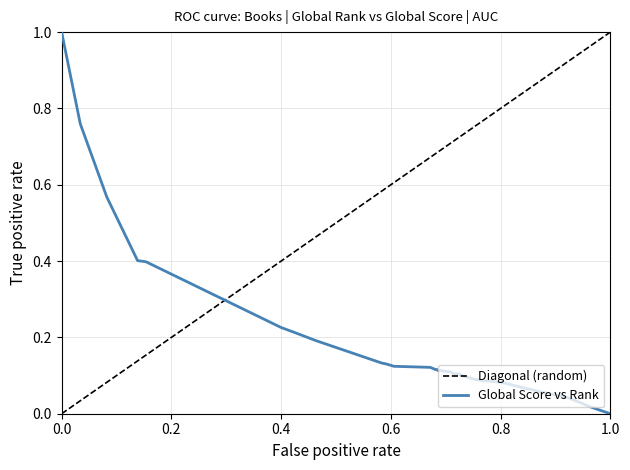

Is it true that the value at 17 is 0.2?

False